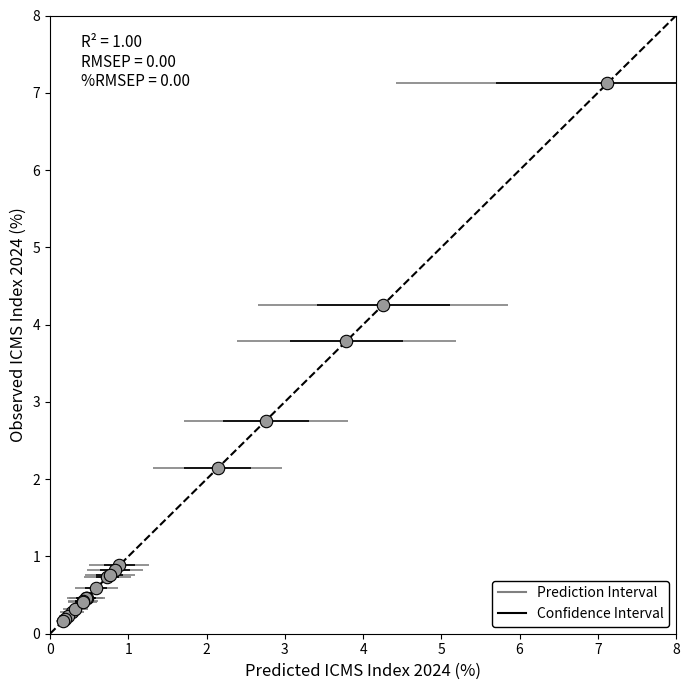

What Y value in the scatter plot is closest to 3?

2.8